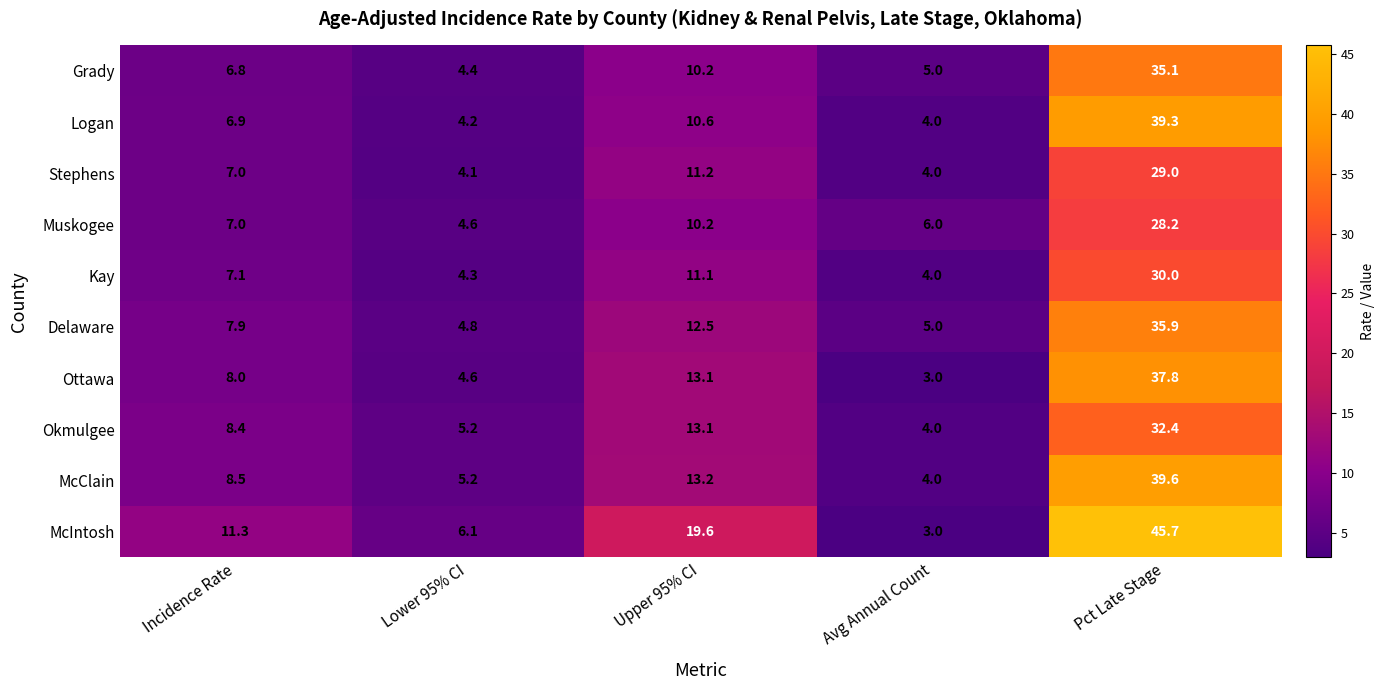

What is the greatest value displayed?

45.7